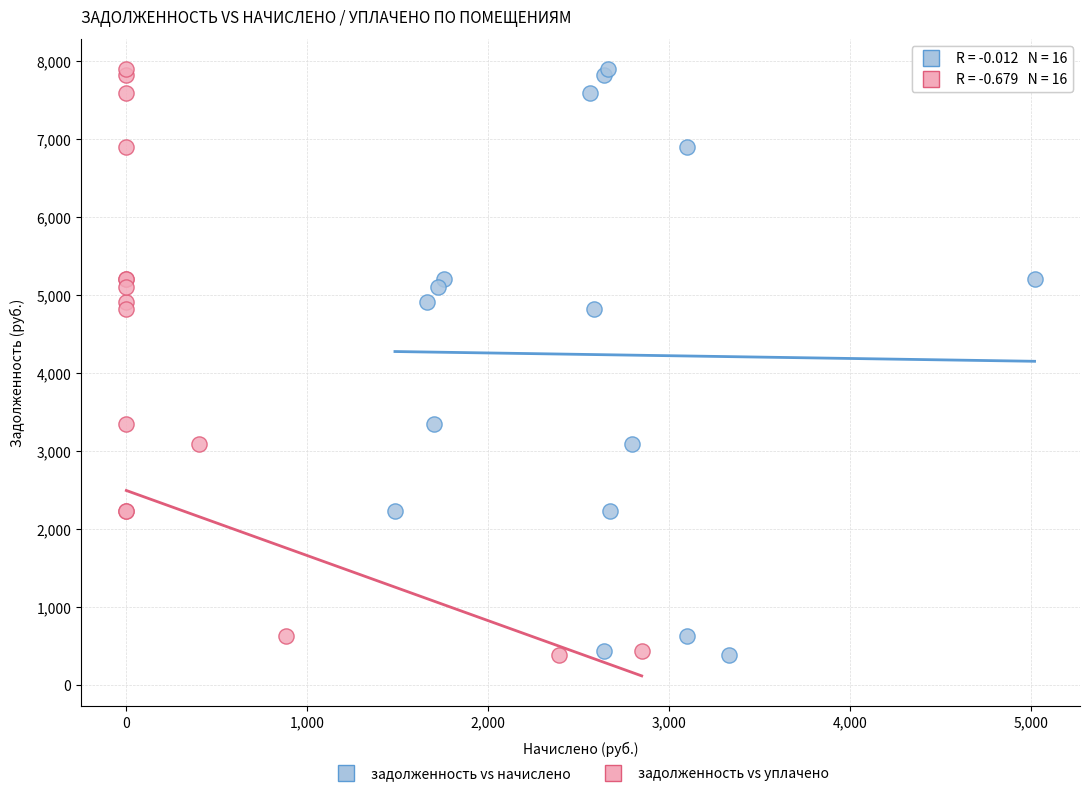

What are all the series names shown in the legend?

задолженность vs начислено, задолженность vs уплачено